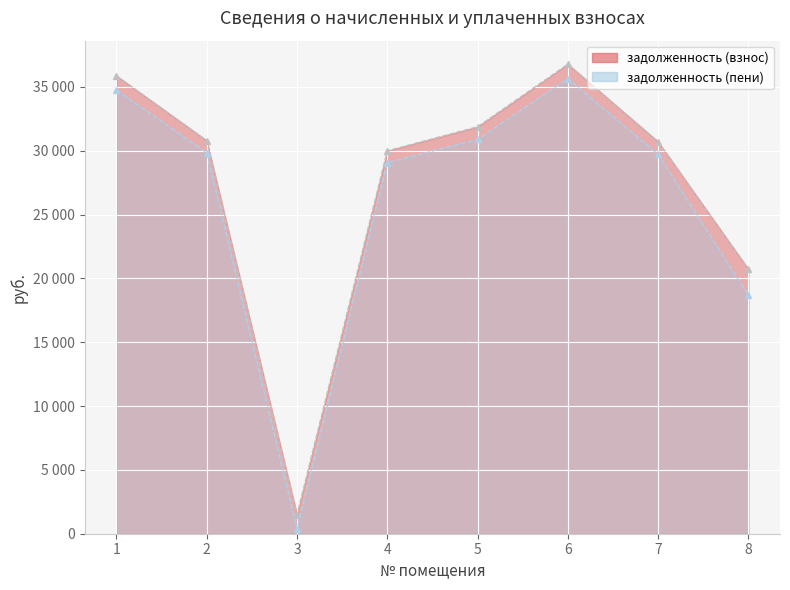

True or false: задолженность (пени) and задолженность (взнос) cross at least once.

False